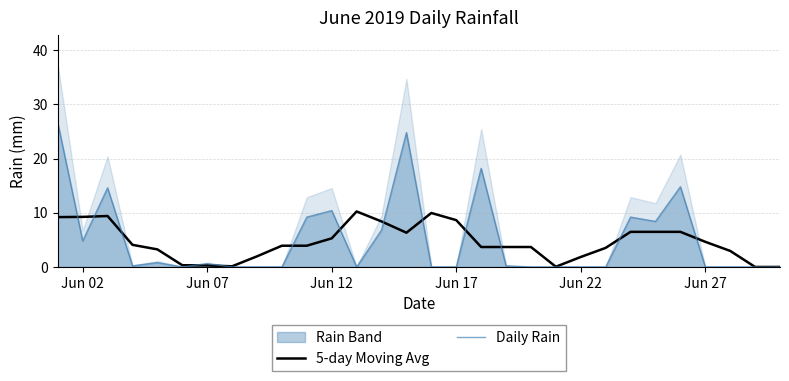

The value of Daily Rain at Jun 22 is -14.1. True or false?

False